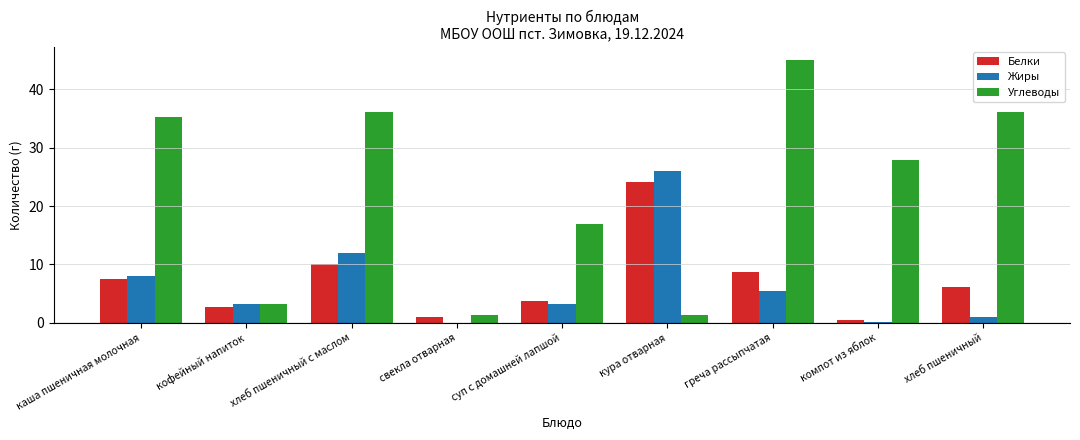

What is the sum of the Углеводы values at хлеб пшеничный and кура отварная?

37.5